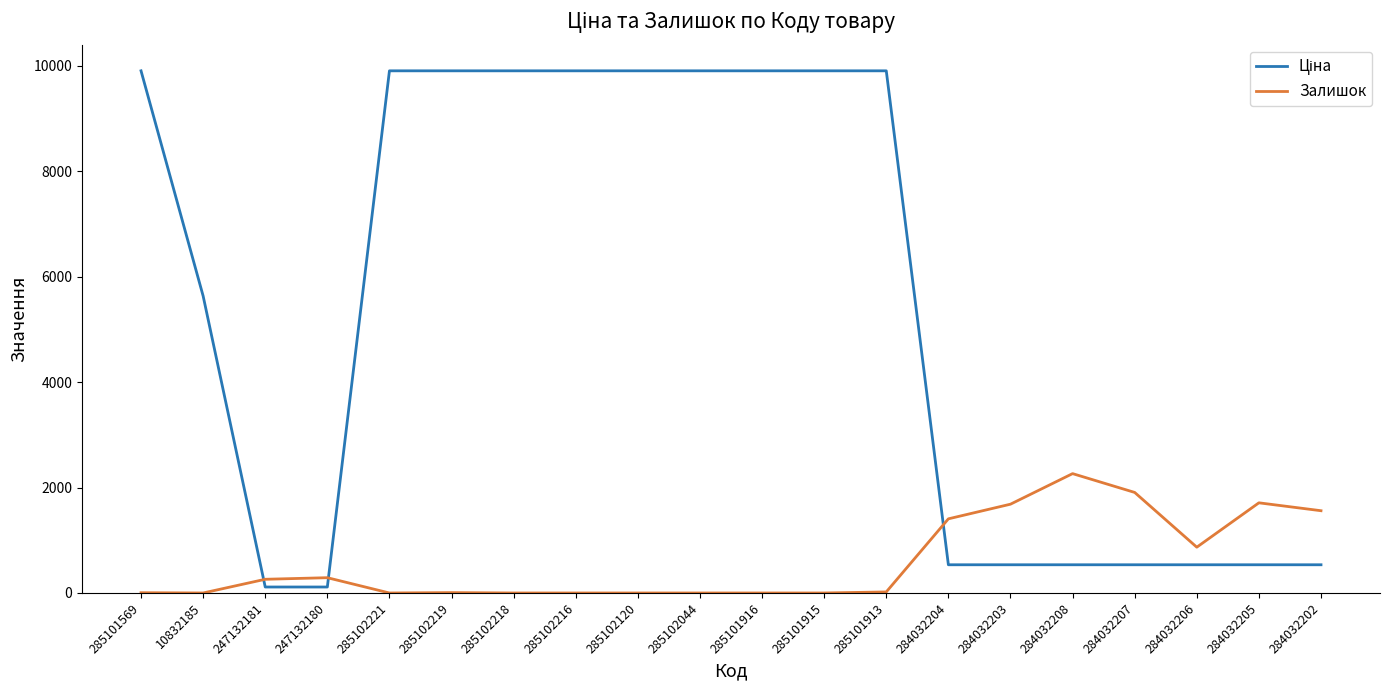

Is it true that Залишок equals 1985.2 at 284032204?

False